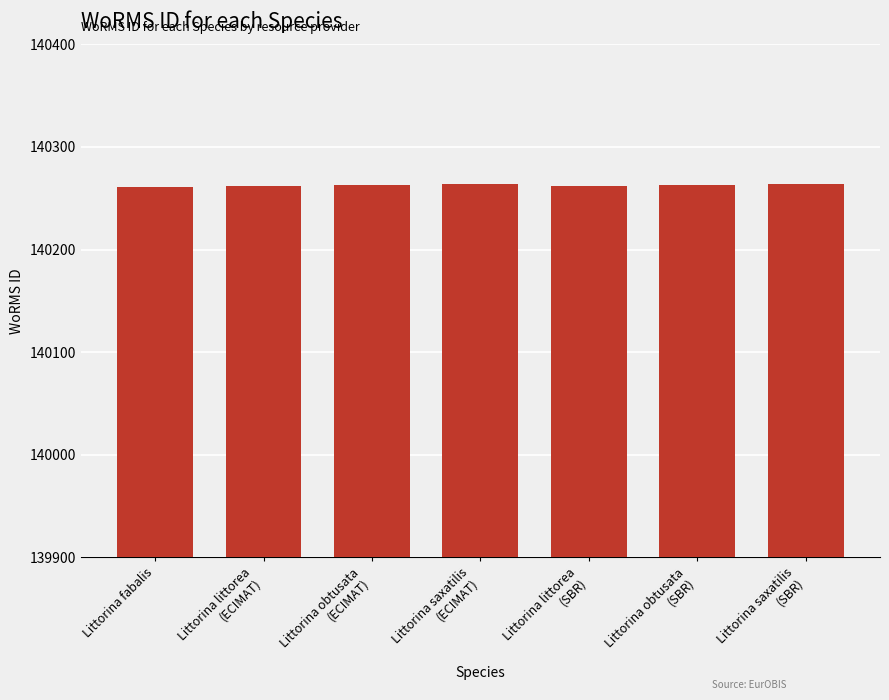

How many bars are there in total?

7